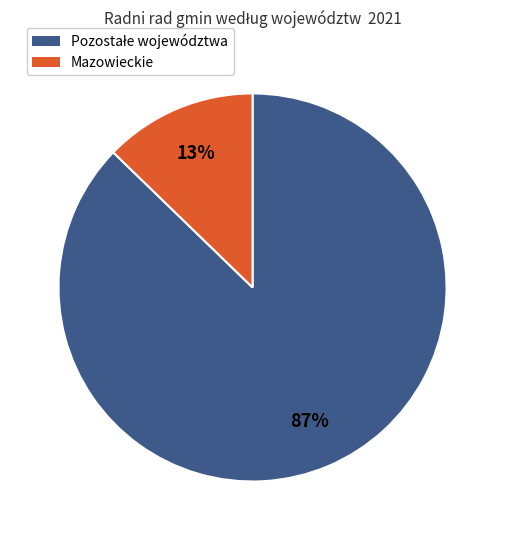

To the nearest percent, what is the average slice percentage?

50%